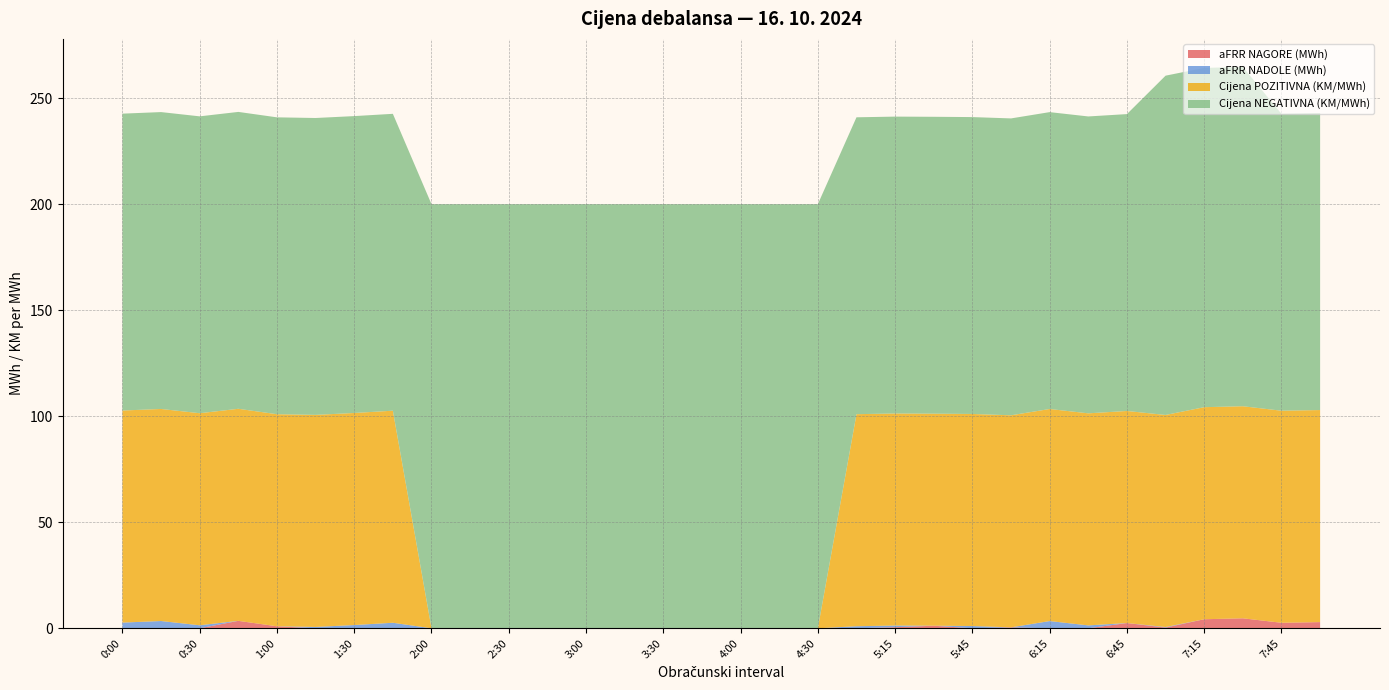

Reading right to left, list all the values displayed in this chart.

aFRR NAGORE (MWh): 2.9	2.6	4.7	4.3	0.3	2.5	0.0	0.0	0.4	0.0	1.2	0.5	0.0	0.0	0.0	0.0	0.0	0.0	0.0	0.0	0.0	0.0	0.0	0.0	0.0	0.0	0.0	0.9	3.5	0.0	0.0	0.0
aFRR NADOLE (MWh): 0.0	0.0	0.0	0.0	0.3	0.0	1.4	3.4	0.0	1.1	0.0	0.8	1.0	0.0	0.0	0.0	0.0	0.0	0.0	0.0	0.0	0.0	0.0	0.0	2.6	1.5	0.6	0.0	0.0	1.4	3.4	2.7
Cijena POZITIVNA (KM/MWh): 100.0	100.0	100.0	100.0	100.0	100.0	100.0	100.0	100.0	100.0	100.0	100.0	100.0	0.0	0.0	0.0	0.0	0.0	0.0	0.0	0.0	0.0	0.0	0.0	100.0	100.0	100.0	100.0	100.0	100.0	100.0	100.0
Cijena NEGATIVNA (KM/MWh): 140.0	140.0	160.0	160.0	160.0	140.0	140.0	140.0	140.0	140.0	140.0	140.0	140.0	200.0	200.0	200.0	200.0	200.0	200.0	200.0	200.0	200.0	200.0	200.0	140.0	140.0	140.0	140.0	140.0	140.0	140.0	140.0